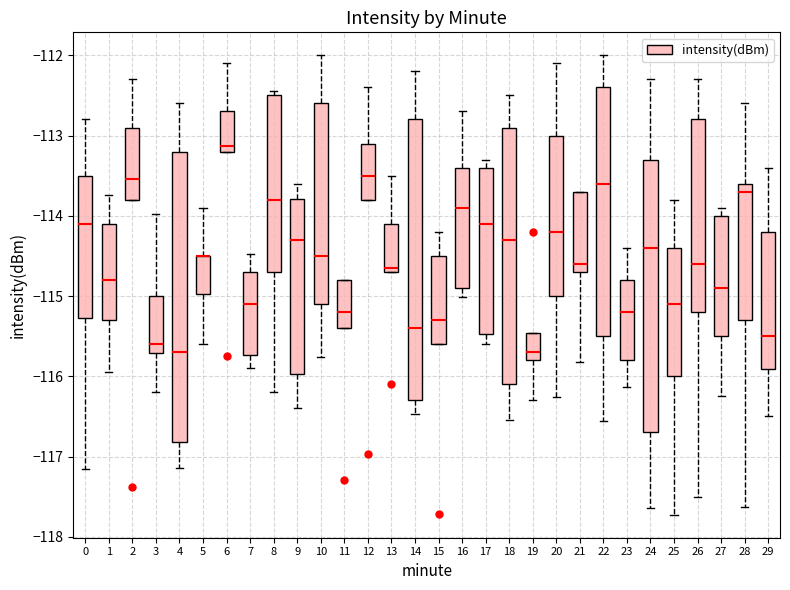

Where is the lower edge of the box at x = 17 on the y-axis? The values are not printed on the chart, so give them approximately, as read against the axis.

-115.5